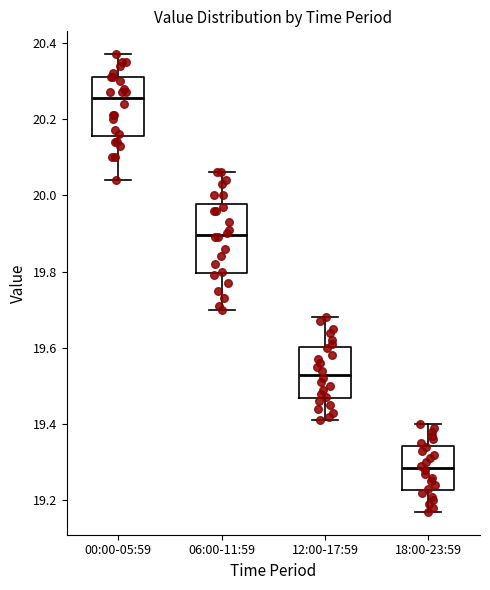

Where is the upper edge of the box for 00:00-05:59 on the y-axis? The values are not printed on the chart, so give them approximately, as read against the axis.

20.32